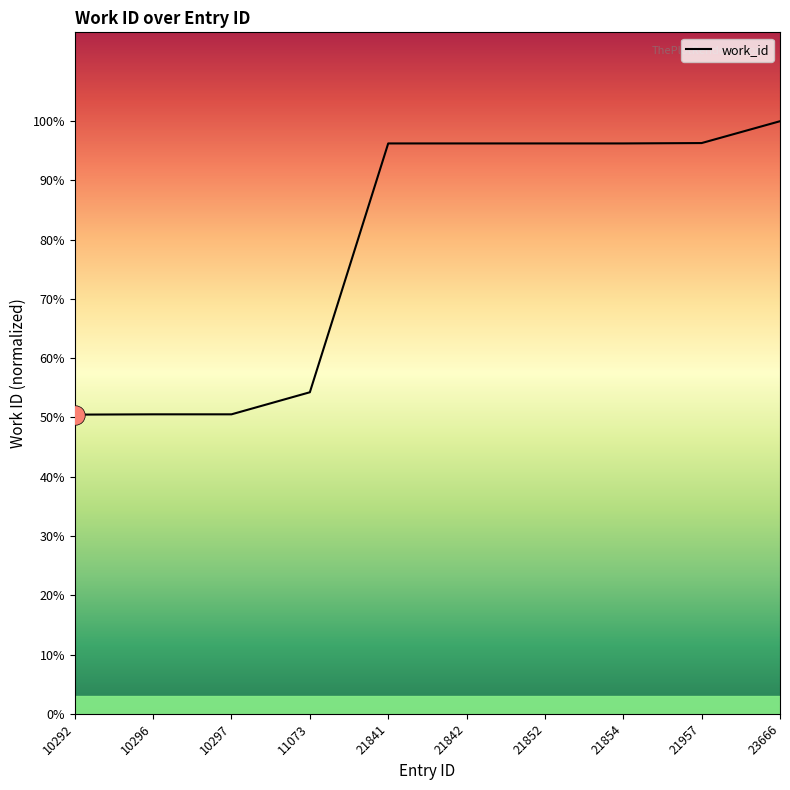

Is this an area chart (filled region under the line)?

Yes